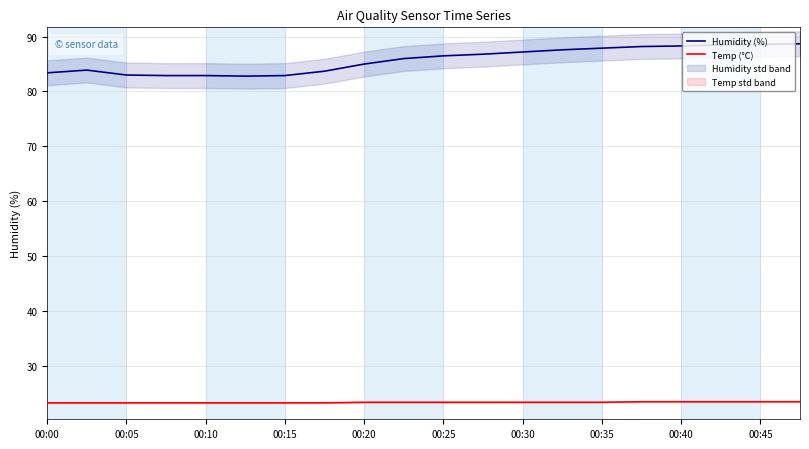

The value of Temp (°C) at 00:45 is 23.4. True or false?

True